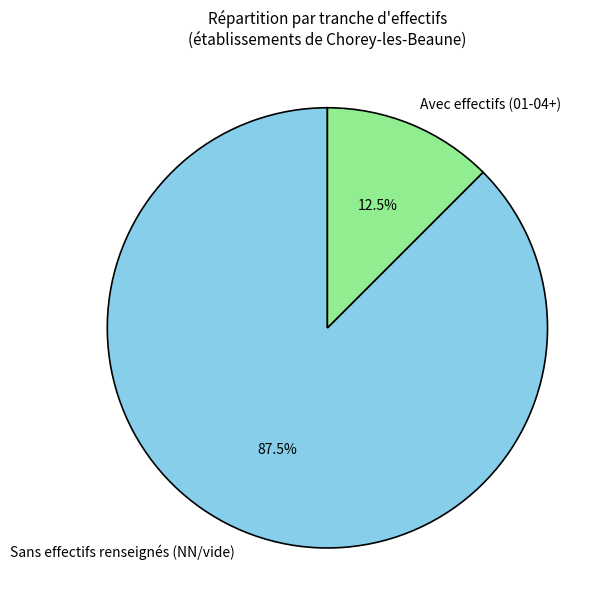

Is there a majority slice in this chart?

Yes